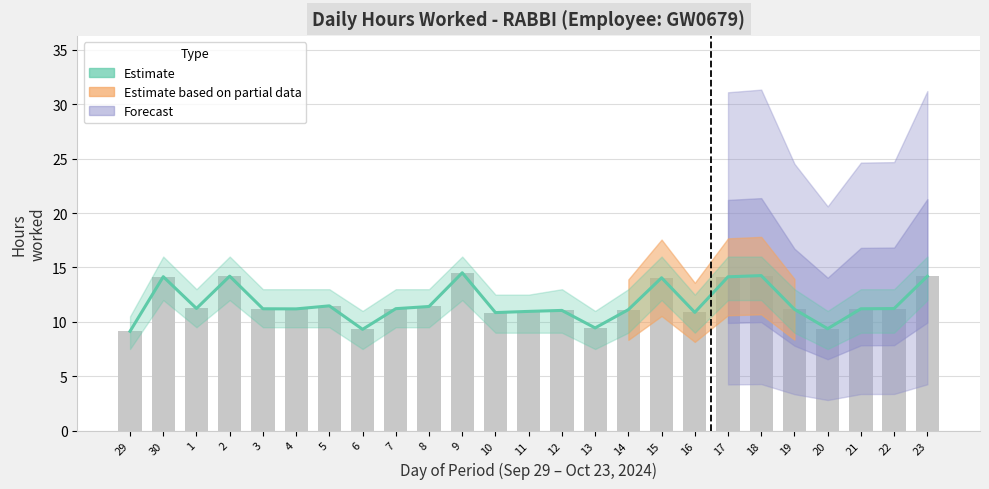

List the labels in order of value, smallest first.

29, 6, 20, 13, 10, 16, 11, 12, 14, 19, 4, 3, 21, 7, 22, 1, 8, 5, 15, 17, 30, 23, 2, 18, 9